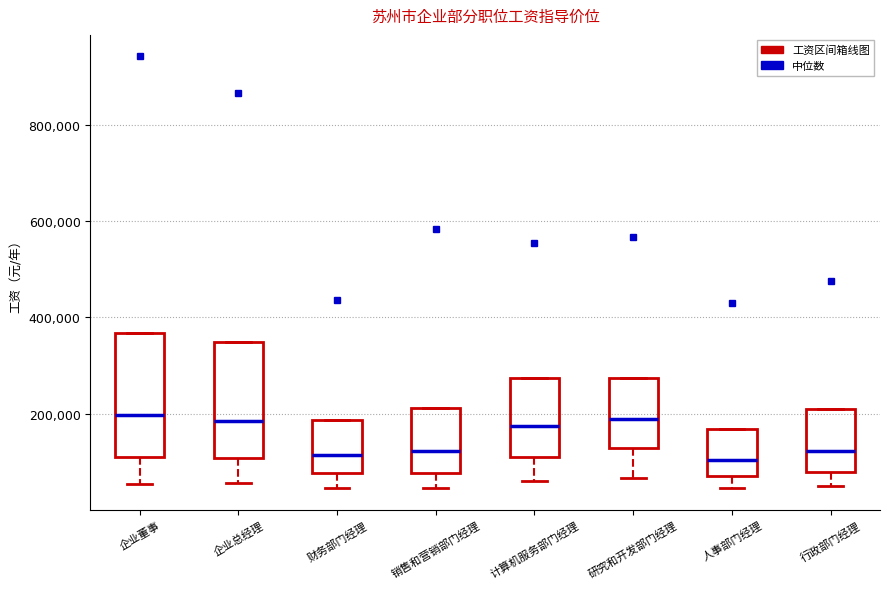

Reading left to right, read every box against the y-axis: the position of its median line, the range the box covers, and the ends of its whiskers. The values are not printed on the chart, so give them approximately, as read against the axis.

企业董事: median 200000, box 120000 to 360000, whiskers 60000 to 360000
企业总经理: median 180000, box 100000 to 340000, whiskers 60000 to 340000
财务部门经理: median 120000, box 80000 to 180000, whiskers 40000 to 180000
销售和营销部门经理: median 120000, box 80000 to 220000, whiskers 40000 to 220000
计算机服务部门经理: median 180000, box 120000 to 280000, whiskers 60000 to 280000
研究和开发部门经理: median 180000, box 120000 to 280000, whiskers 60000 to 280000
人事部门经理: median 100000, box 80000 to 160000, whiskers 40000 to 160000
行政部门经理: median 120000, box 80000 to 200000, whiskers 60000 to 200000